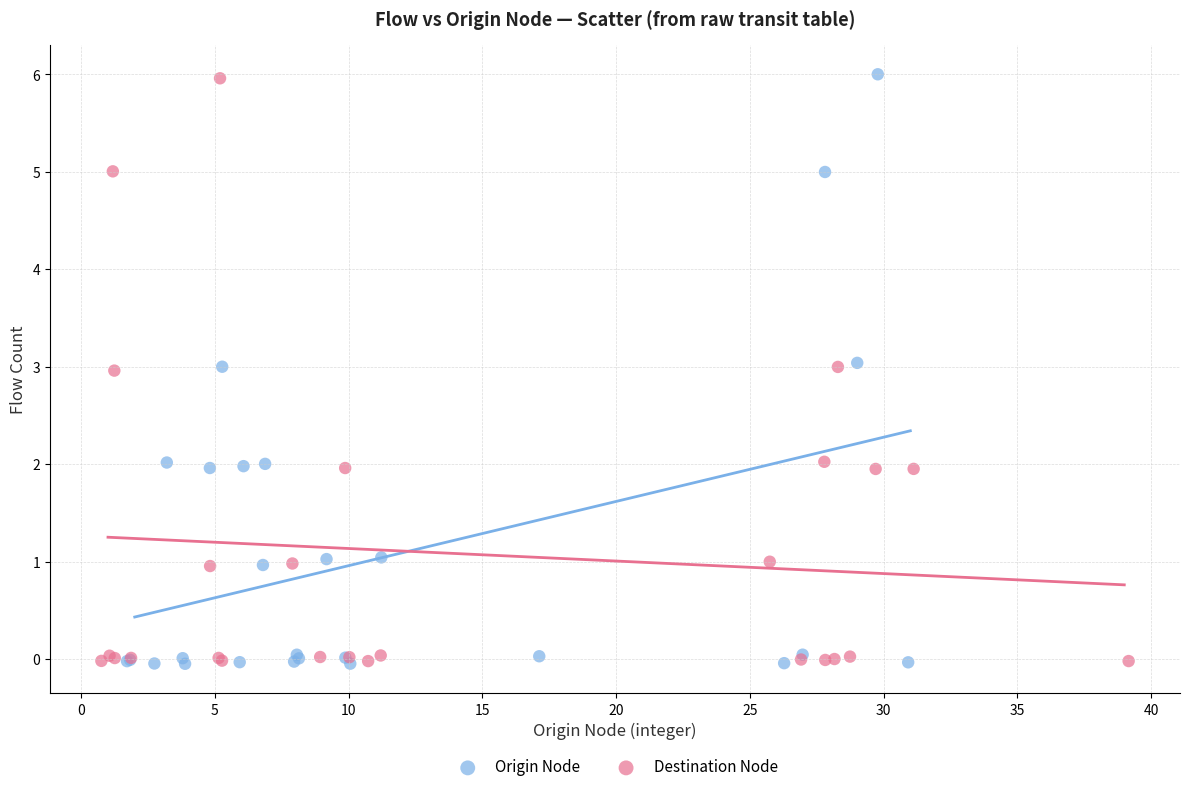

Which series has the largest Y range (max minus min)?

Origin Node